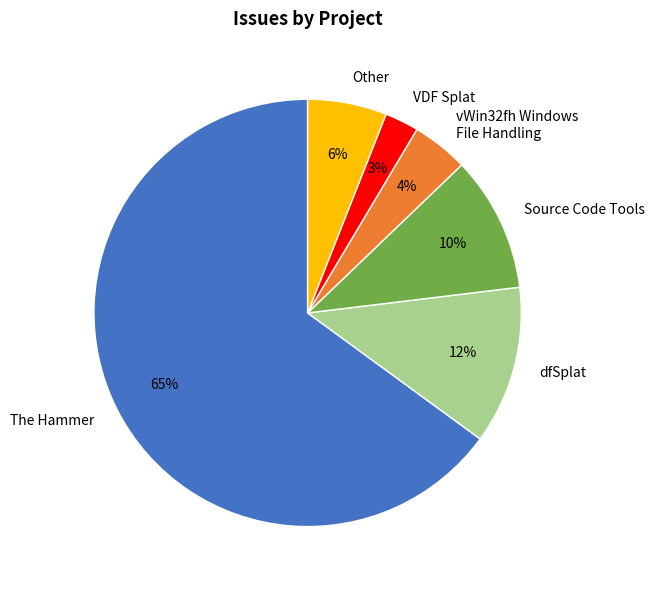

How many segments does this pie chart have?

6